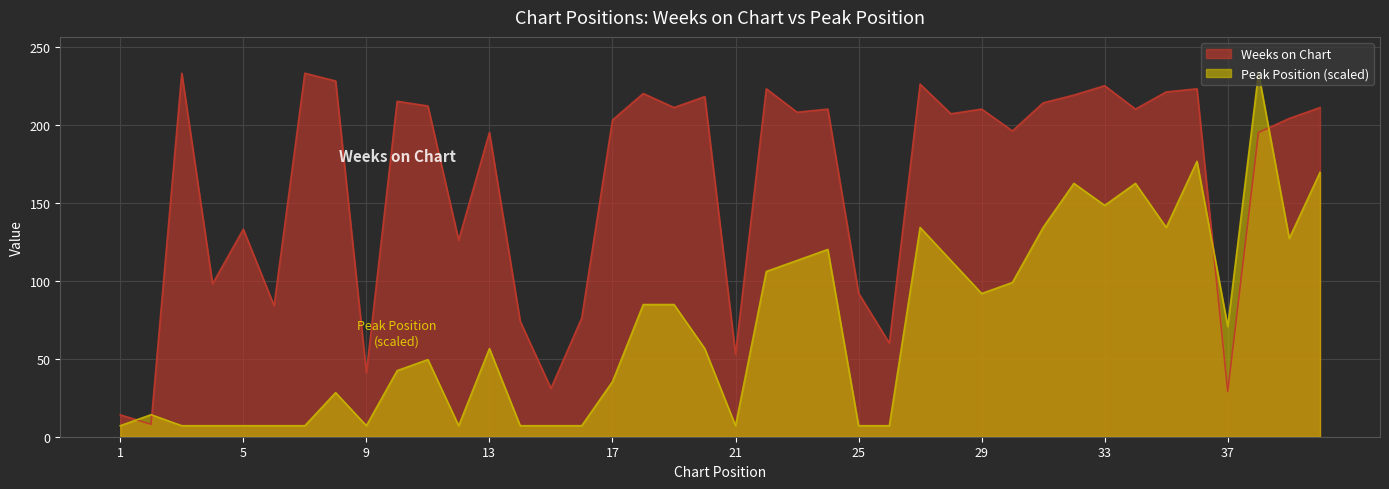

At which category does Peak Position reach its first local peak?

2